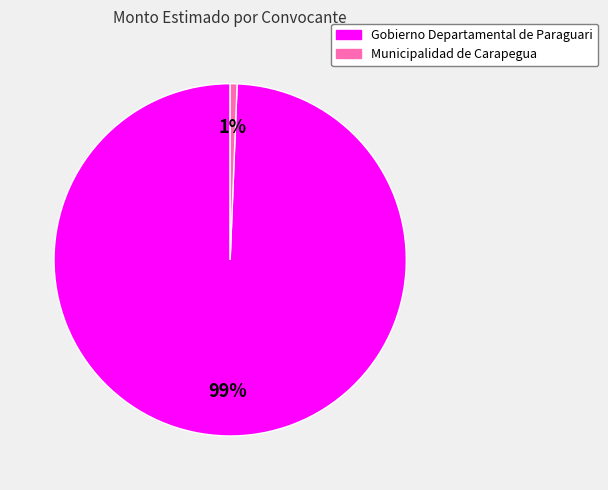

How many slices are in this pie chart?

2